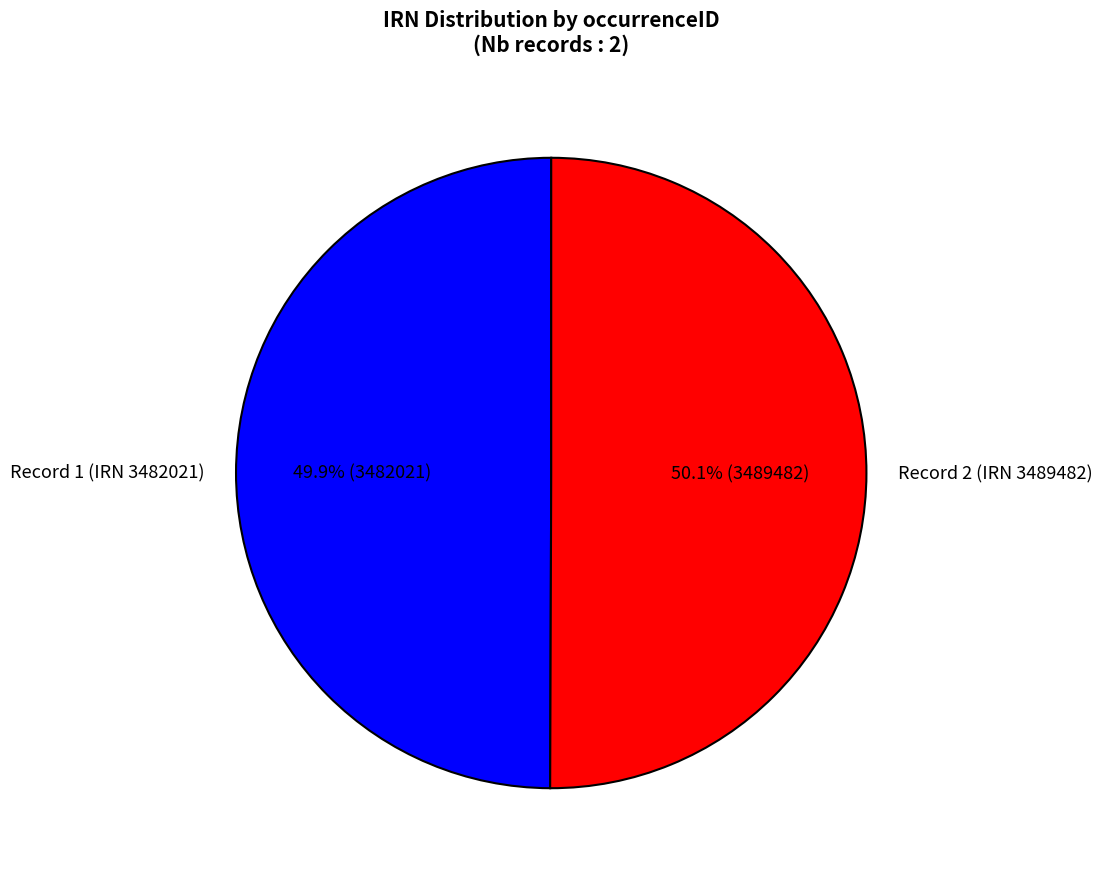

Count the number of slices in the pie.

2